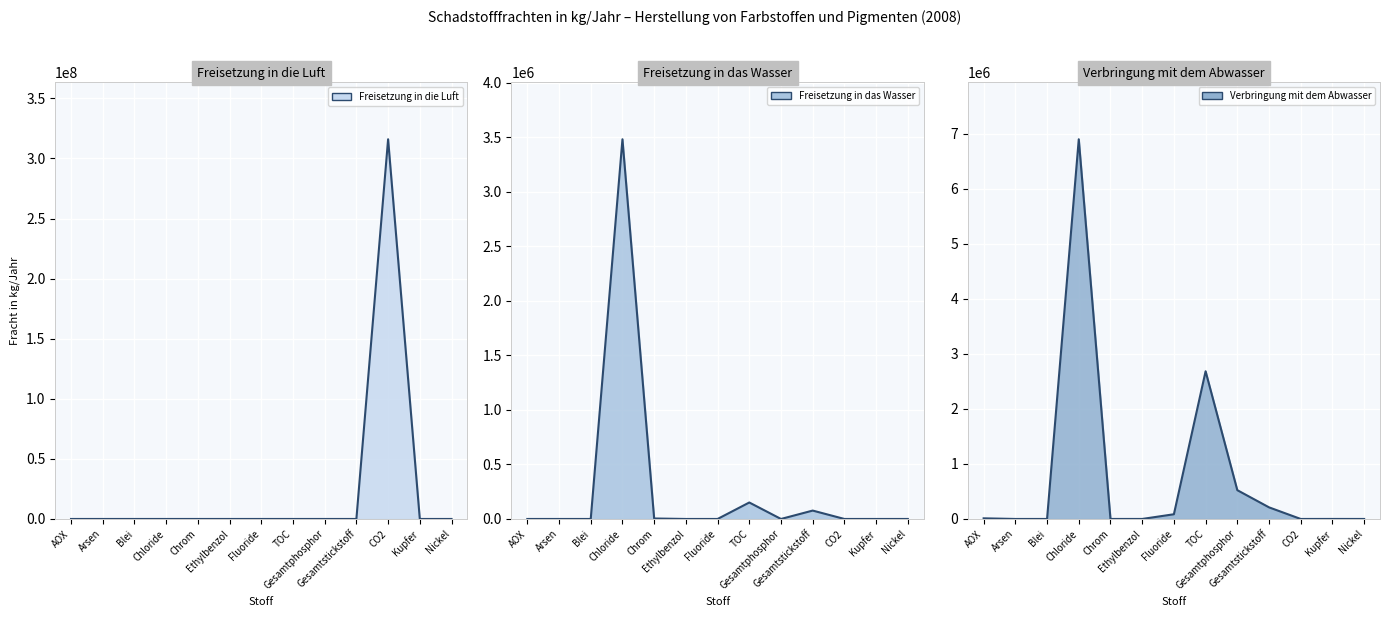

Which series has the largest total across all categories?

Freisetzung in die Luft